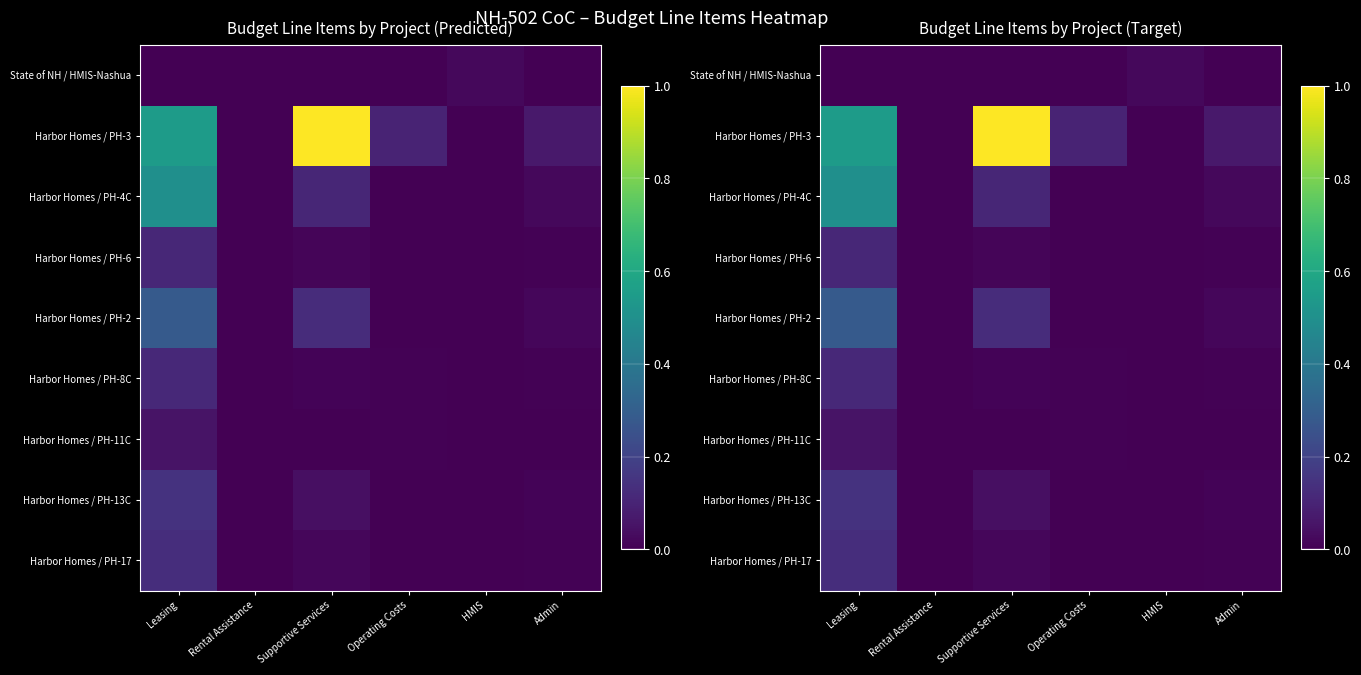

What is the total value across all series at Admin?

0.1